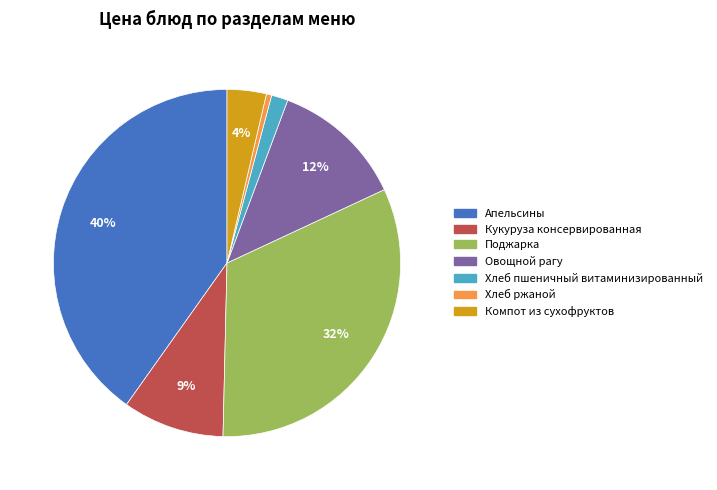

Rank the categories by value from lowest to highest.

Хлеб ржаной, Хлеб пшеничный витаминизированный, Компот из сухофруктов, Кукуруза консервированная, Овощной рагу, Поджарка, Апельсины